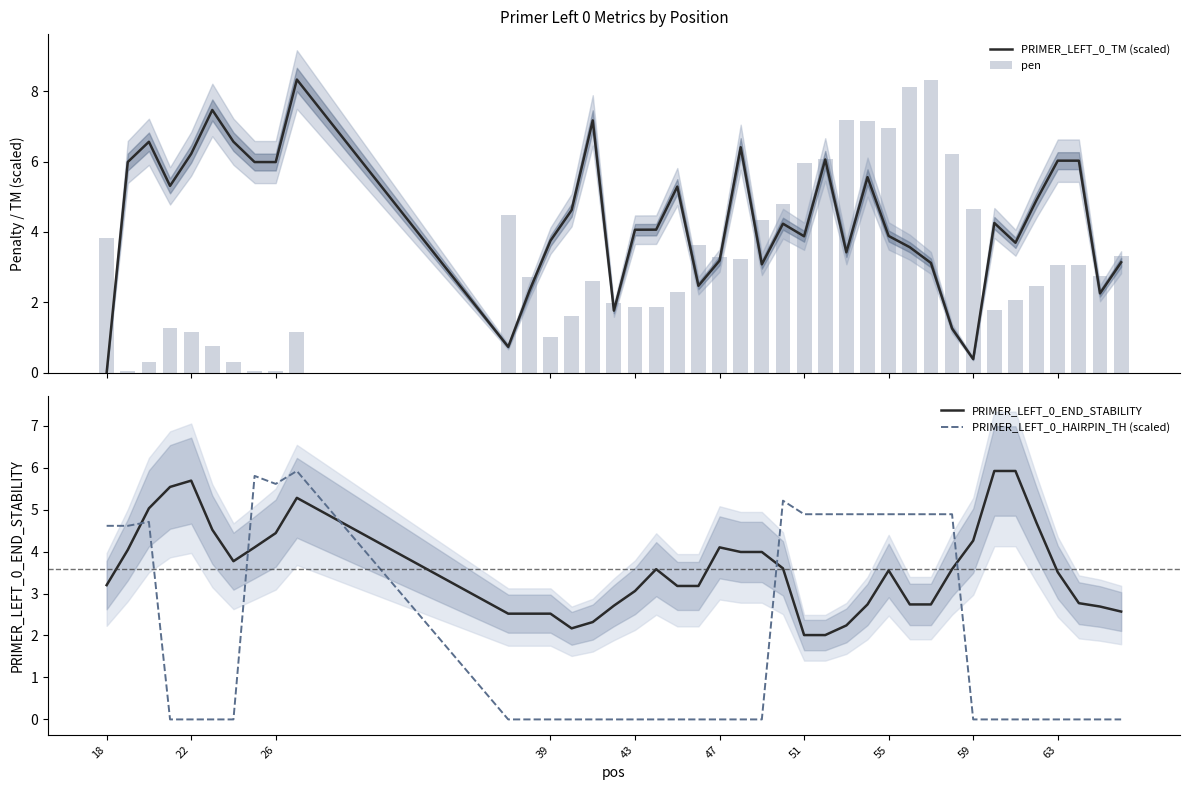

What is the maximum value for PRIMER_LEFT_0_TM (scaled)?

8.3